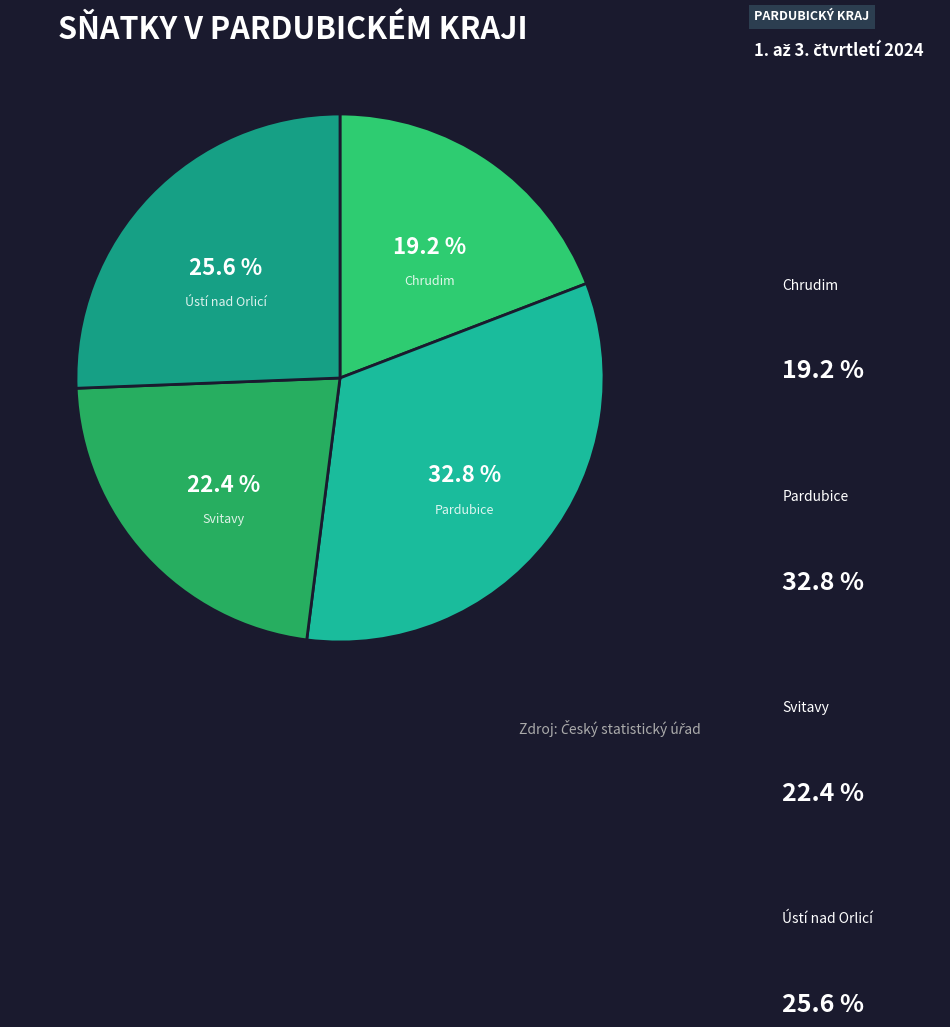

How many slices are in this pie chart?

4